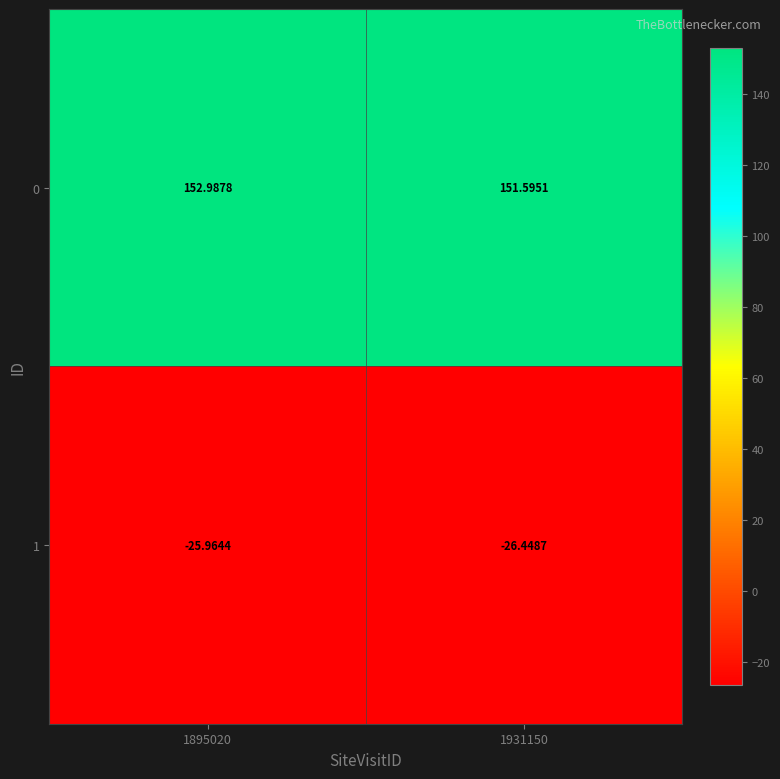

Is the value of 1 at 1895020 greater than the value of 0 at 1931150?

No